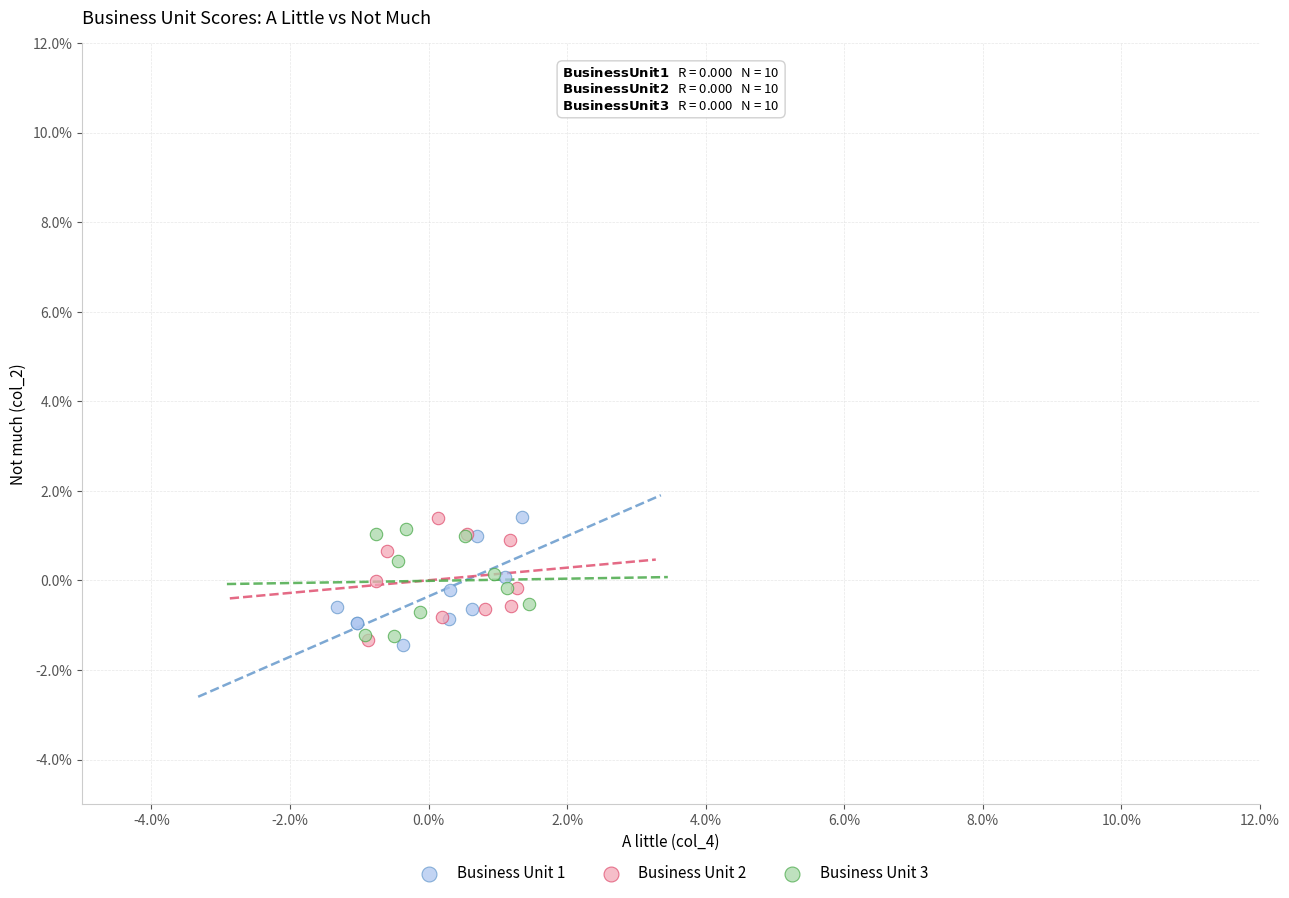

What are all the series names shown in the legend?

Business Unit 1, Business Unit 2, Business Unit 3